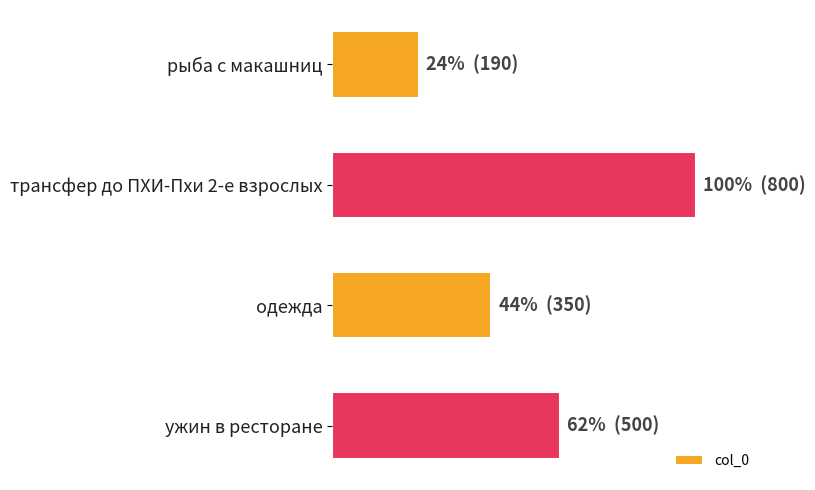

Does the chart contain any negative values?

No